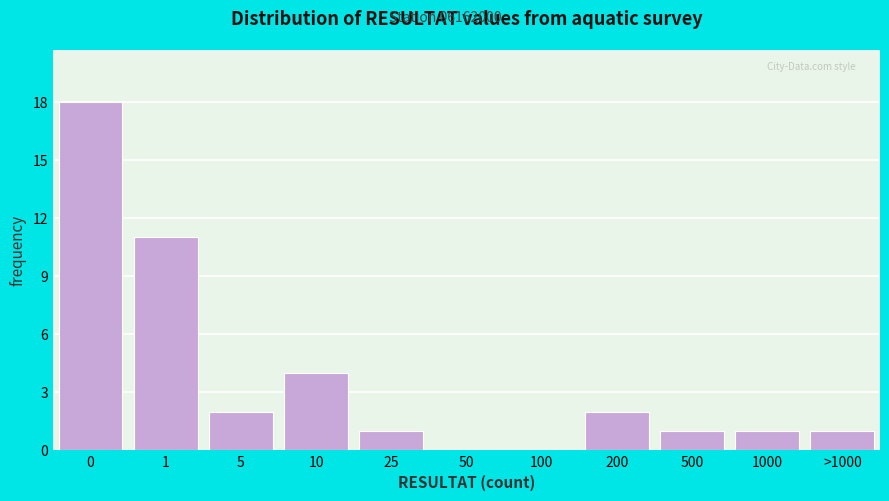

Reading left to right, transcribe all the data shown in this chart.

0=18	1=11	5=2	10=4	25=1	50=0	100=0	200=2	500=1	1000=1	>1000=1